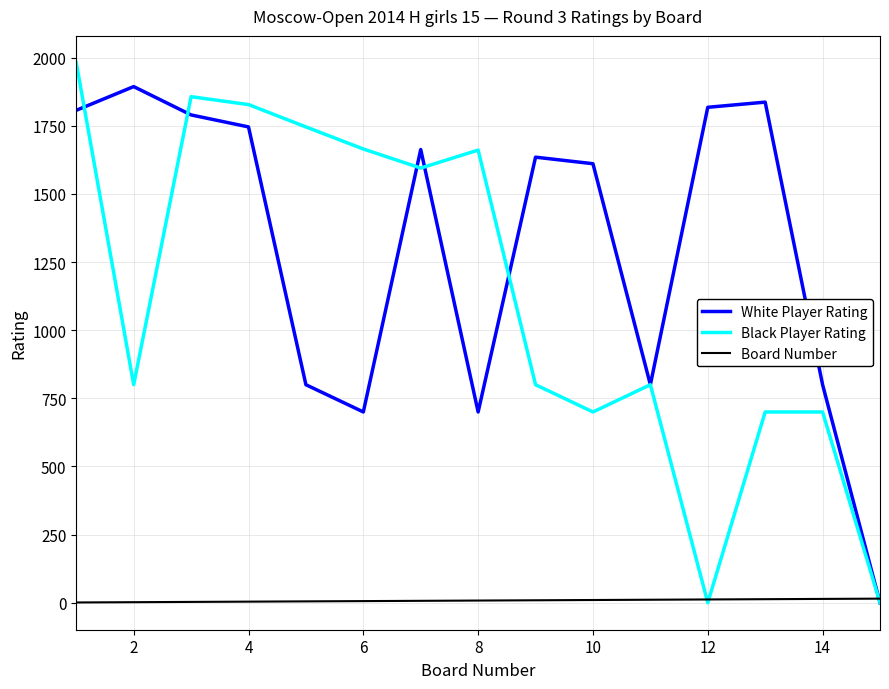

Does the chart have visible grid lines?

Yes